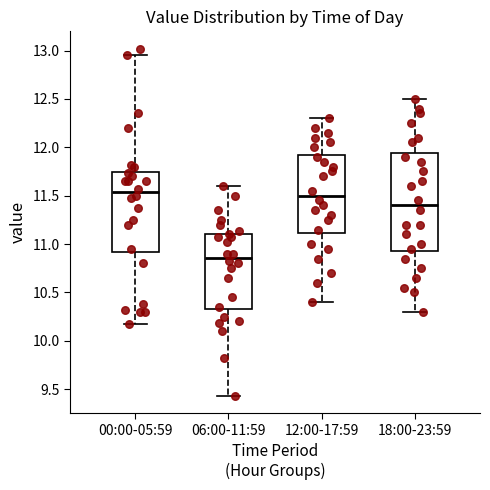

Which box has the lowest median line?

06:00-11:59